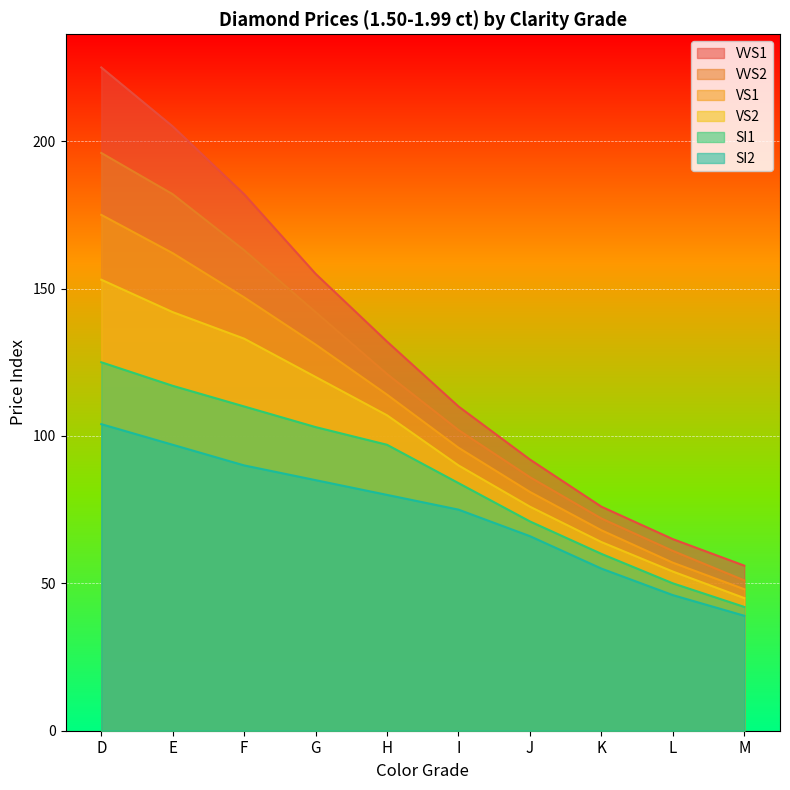

The value of VS2 at F is 199. True or false?

False